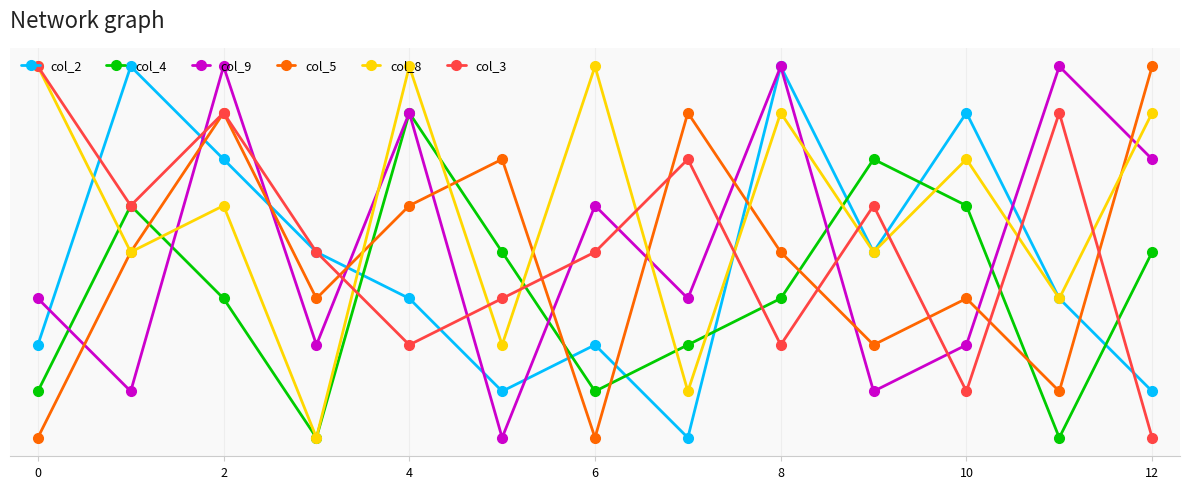

At which category is the sum across all series the highest?

2